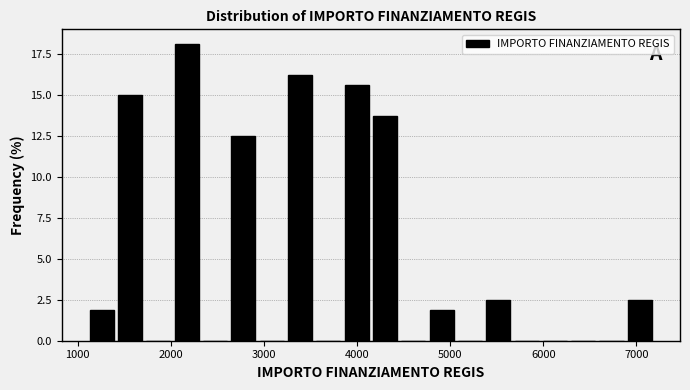

Around what value on the x-axis is the tallest bar? Give the approximate position of its centre, as read against the axis.

2200